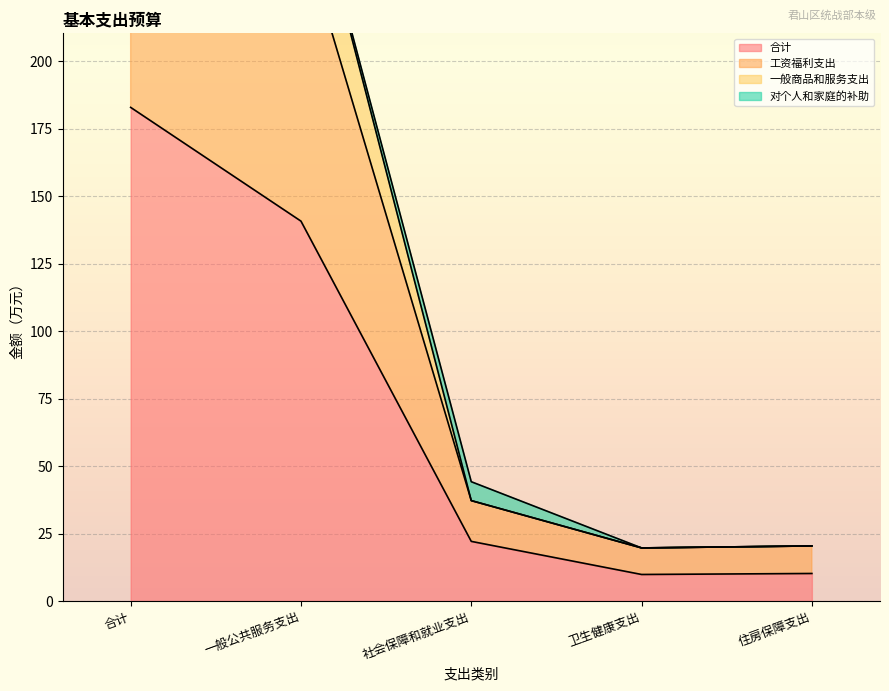

True or false: 工资福利支出 and 合计 cross at least once.

False